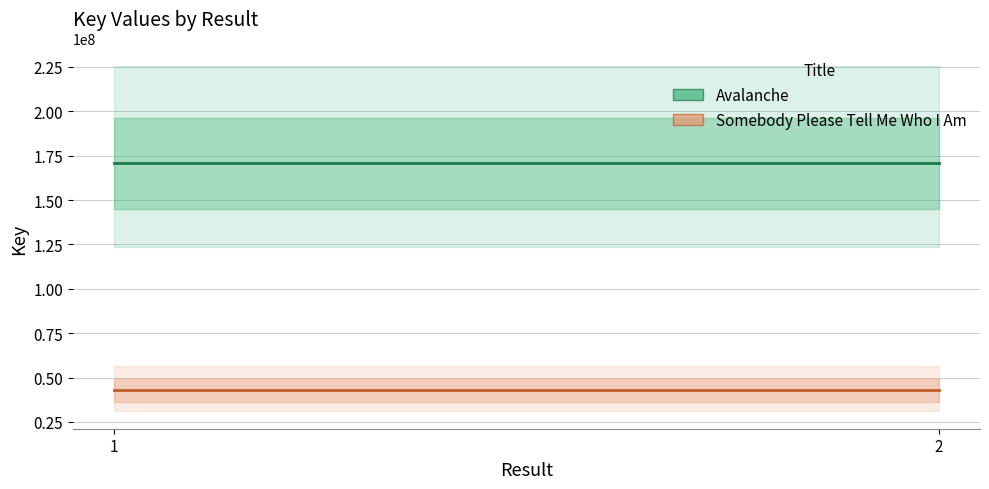

The value of Somebody Please Tell Me Who I Am at 2 is 11450318. True or false?

False